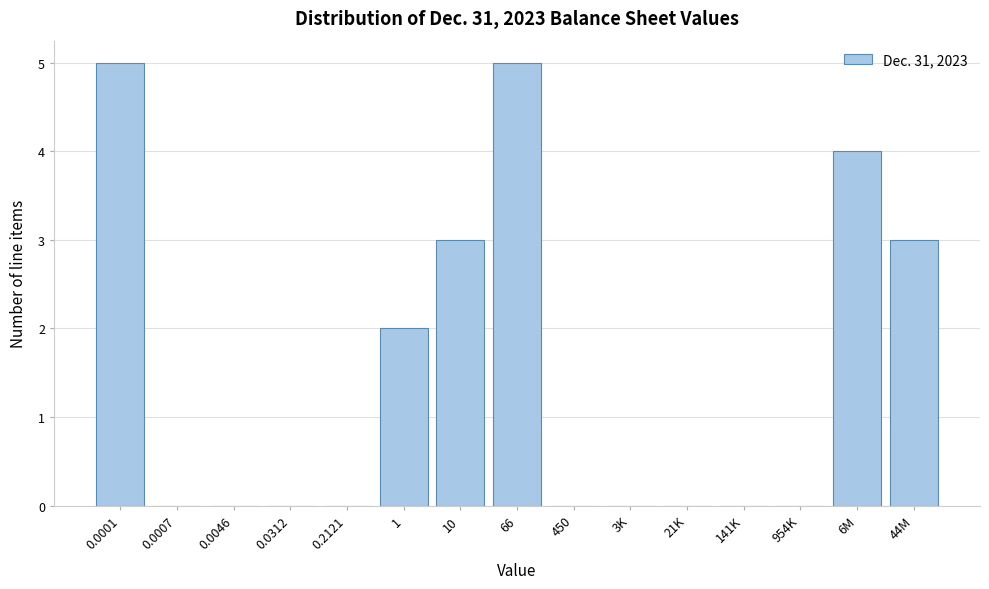

Reading right to left, extract all data points from this chart.

44M=3	6M=4	954K=0	141K=0	21K=0	3K=0	450=0	66=5	10=3	1=2	0.2121=0	0.0312=0	0.0046=0	0.0007=0	0.0001=5